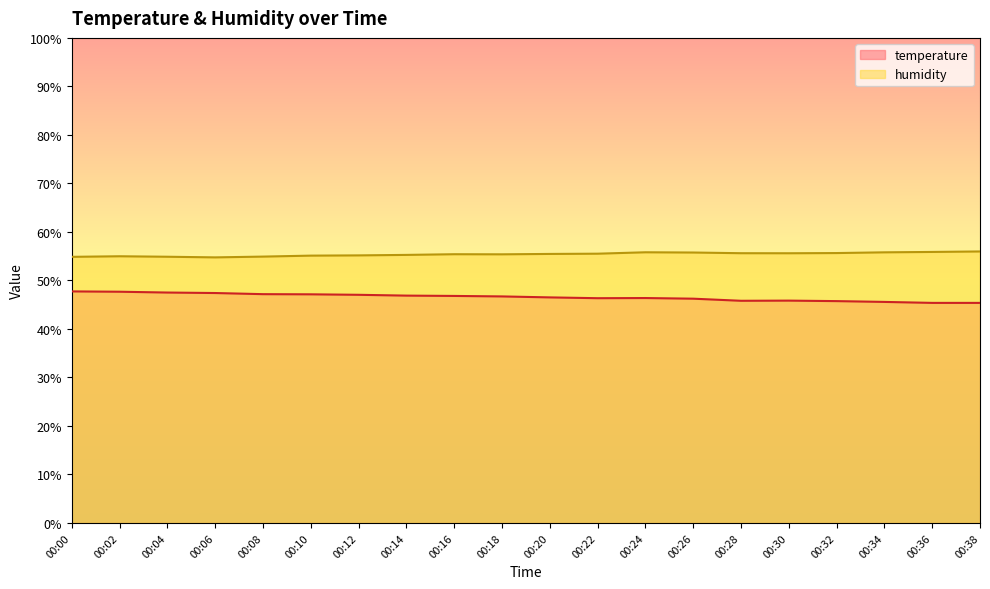

Which category has the highest value in the humidity series?

00:38